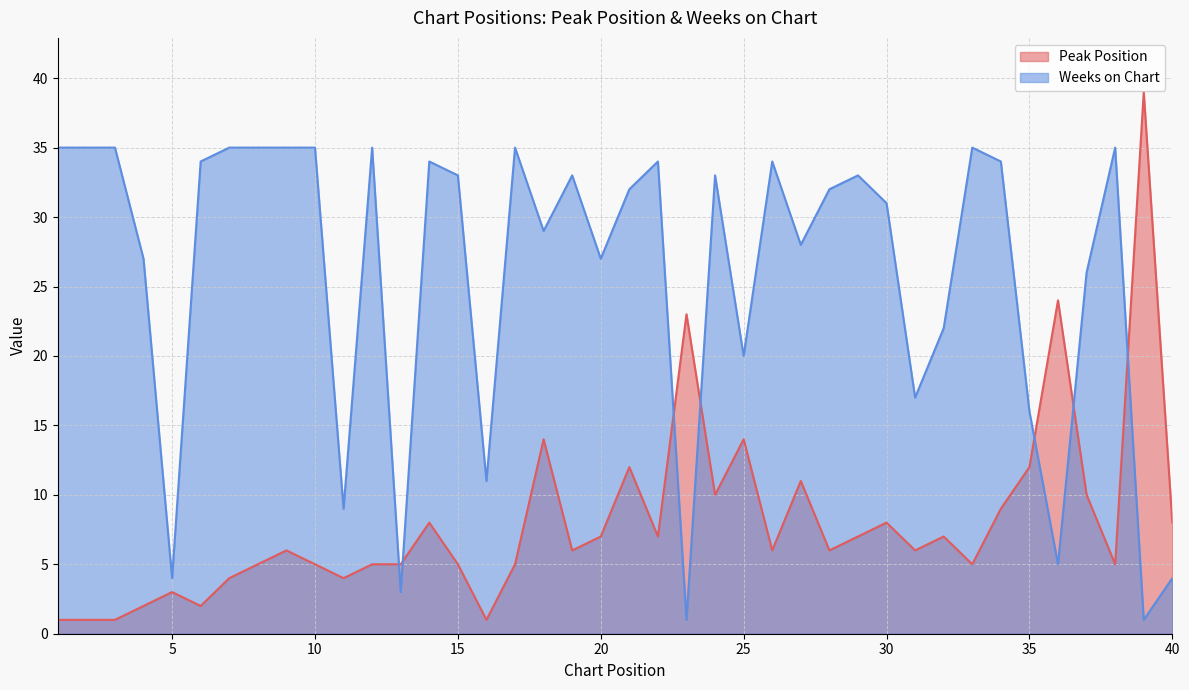

What is the value of the Weeks on Chart point at the 5th from the left?

4